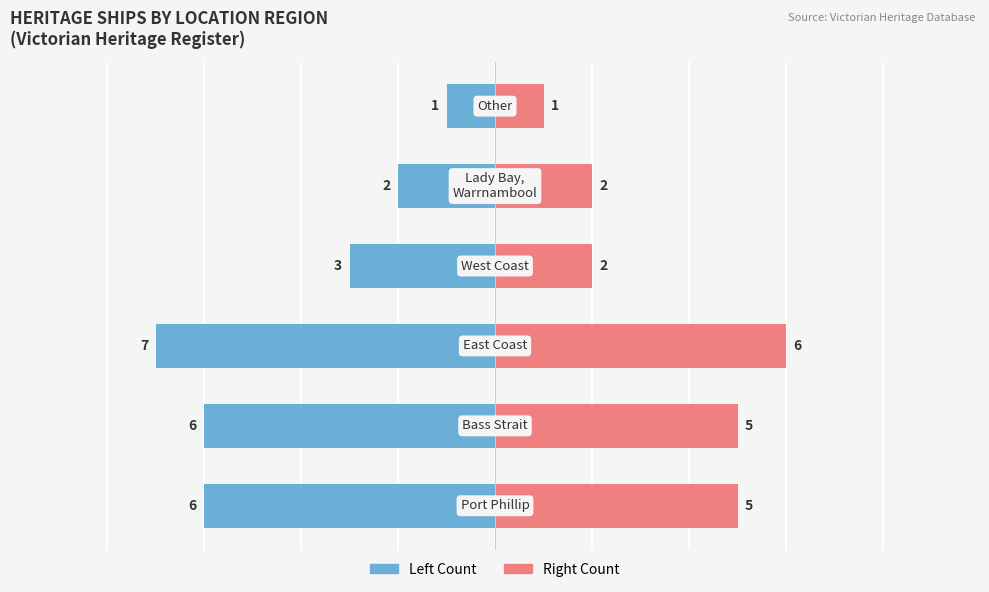

What is the average value of the Left Side (Count) series?

-4